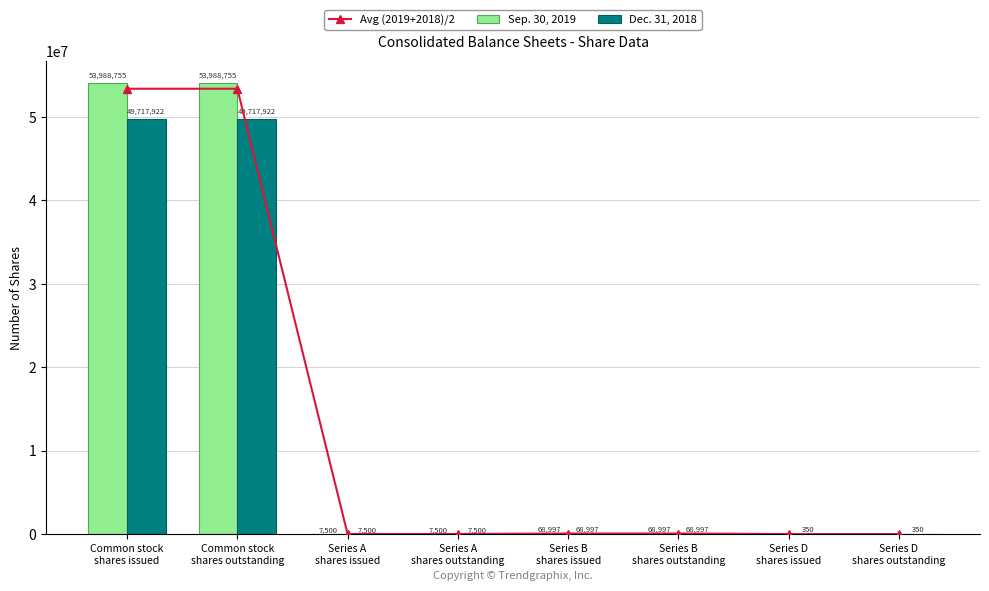

How many groups of bars are there?

8